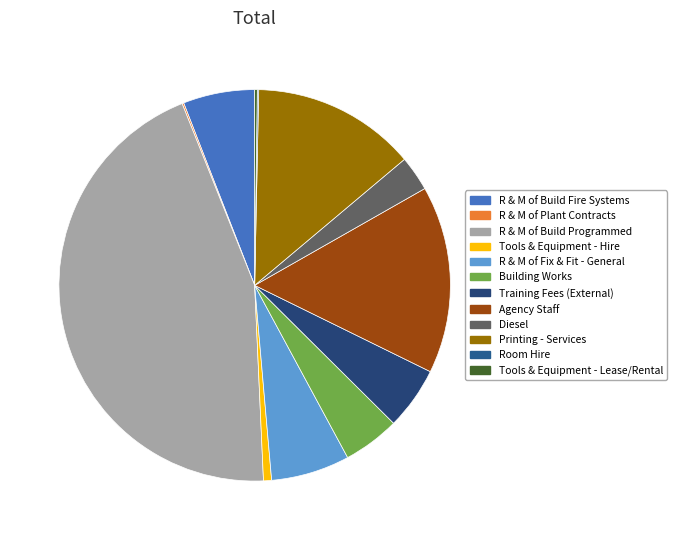

What percentage is the R & M of Build Fire Systems slice, to the nearest percent?

6%